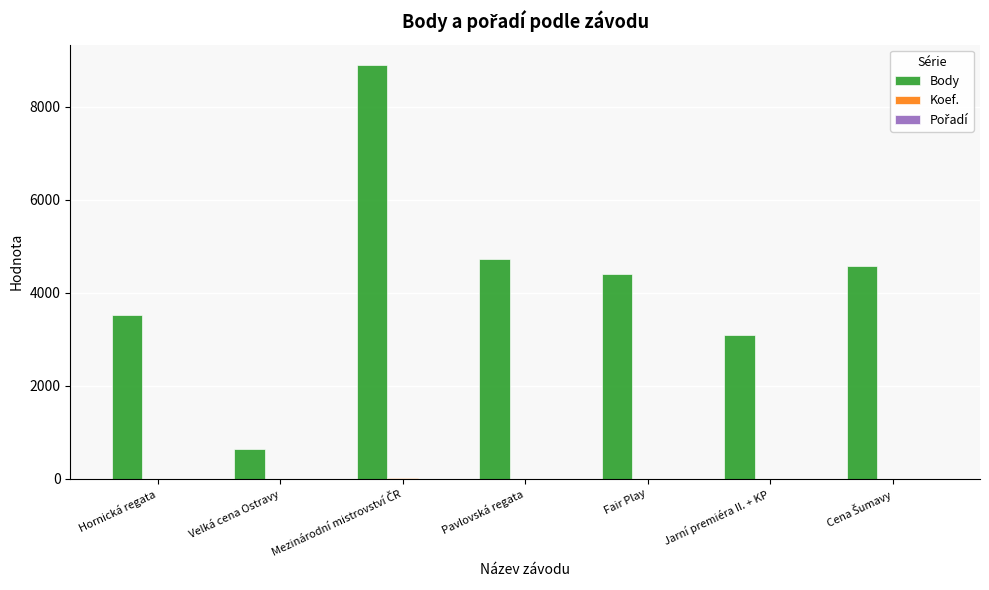

Which series has the largest total across all categories?

Body